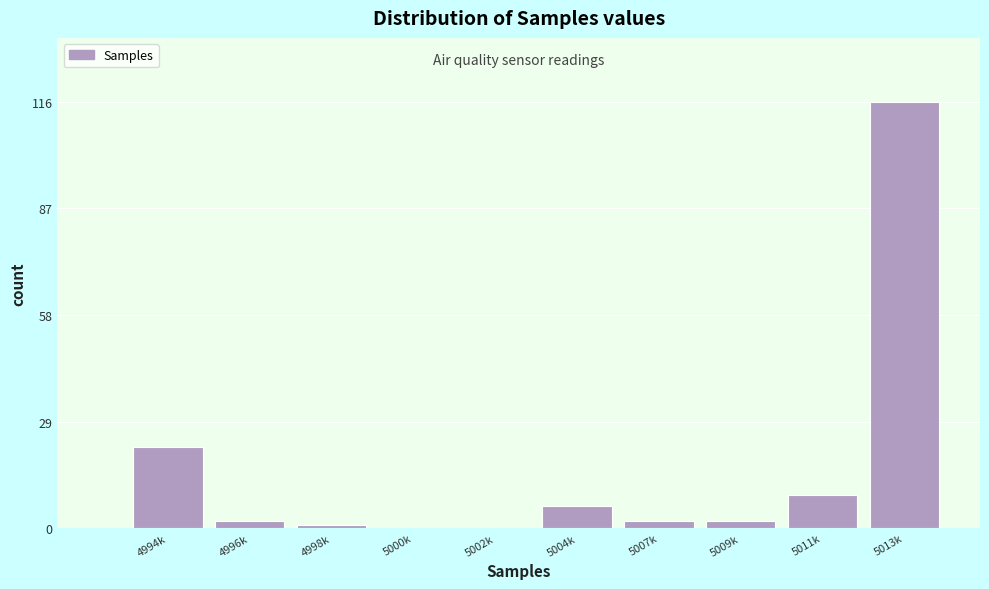

Reading left to right, extract all data points from this chart.

4994k=22	4996k=2	4998k=1	5000k=0	5002k=0	5004k=6	5007k=2	5009k=2	5011k=9	5013k=116